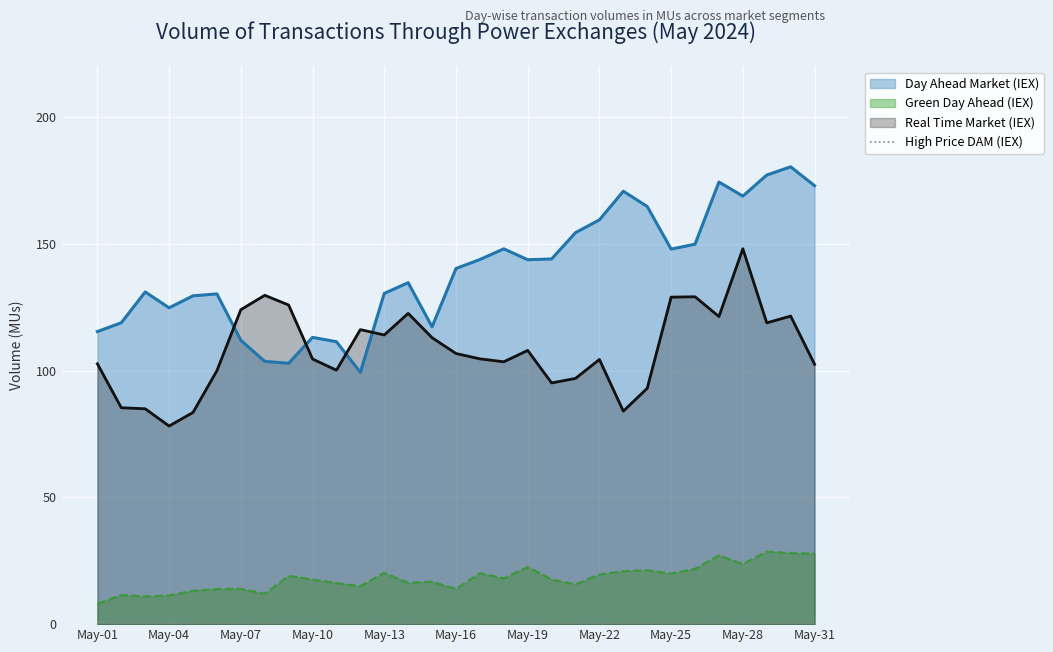

Which category has the lowest value in the Real Time Market (IEX) series?

May-04